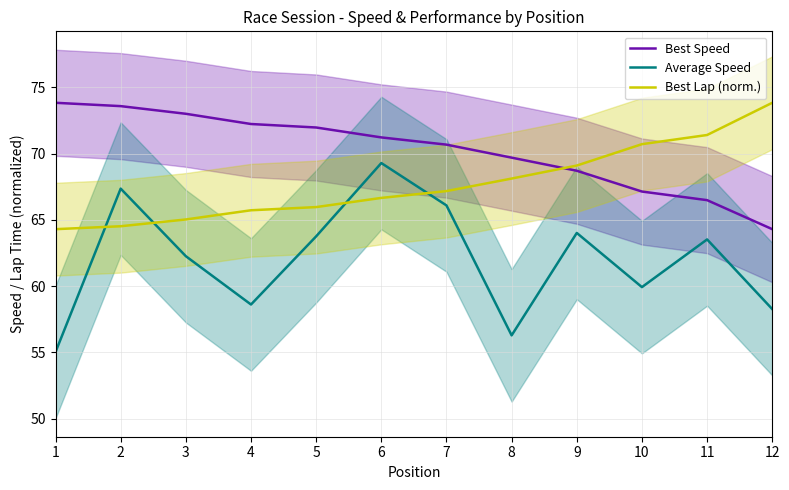

What is the value of the Average Speed point at the 9th from the left?

64.0